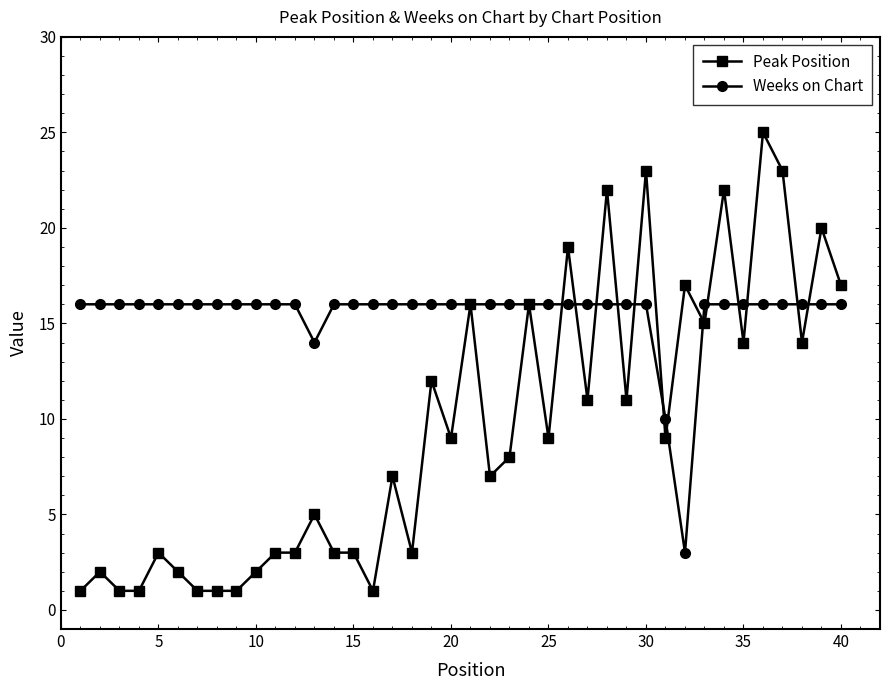

Reading left to right, transcribe all the data shown in this chart.

Peak Position: 1	2	1	1	3	2	1	1	1	2	3	3	5	3	3	1	7	3	12	9	16	7	8	16	9	19	11	22	11	23	9	17	15	22	14	25	23	14	20	17
Weeks on Chart: 16	16	16	16	16	16	16	16	16	16	16	16	14	16	16	16	16	16	16	16	16	16	16	16	16	16	16	16	16	16	10	3	16	16	16	16	16	16	16	16